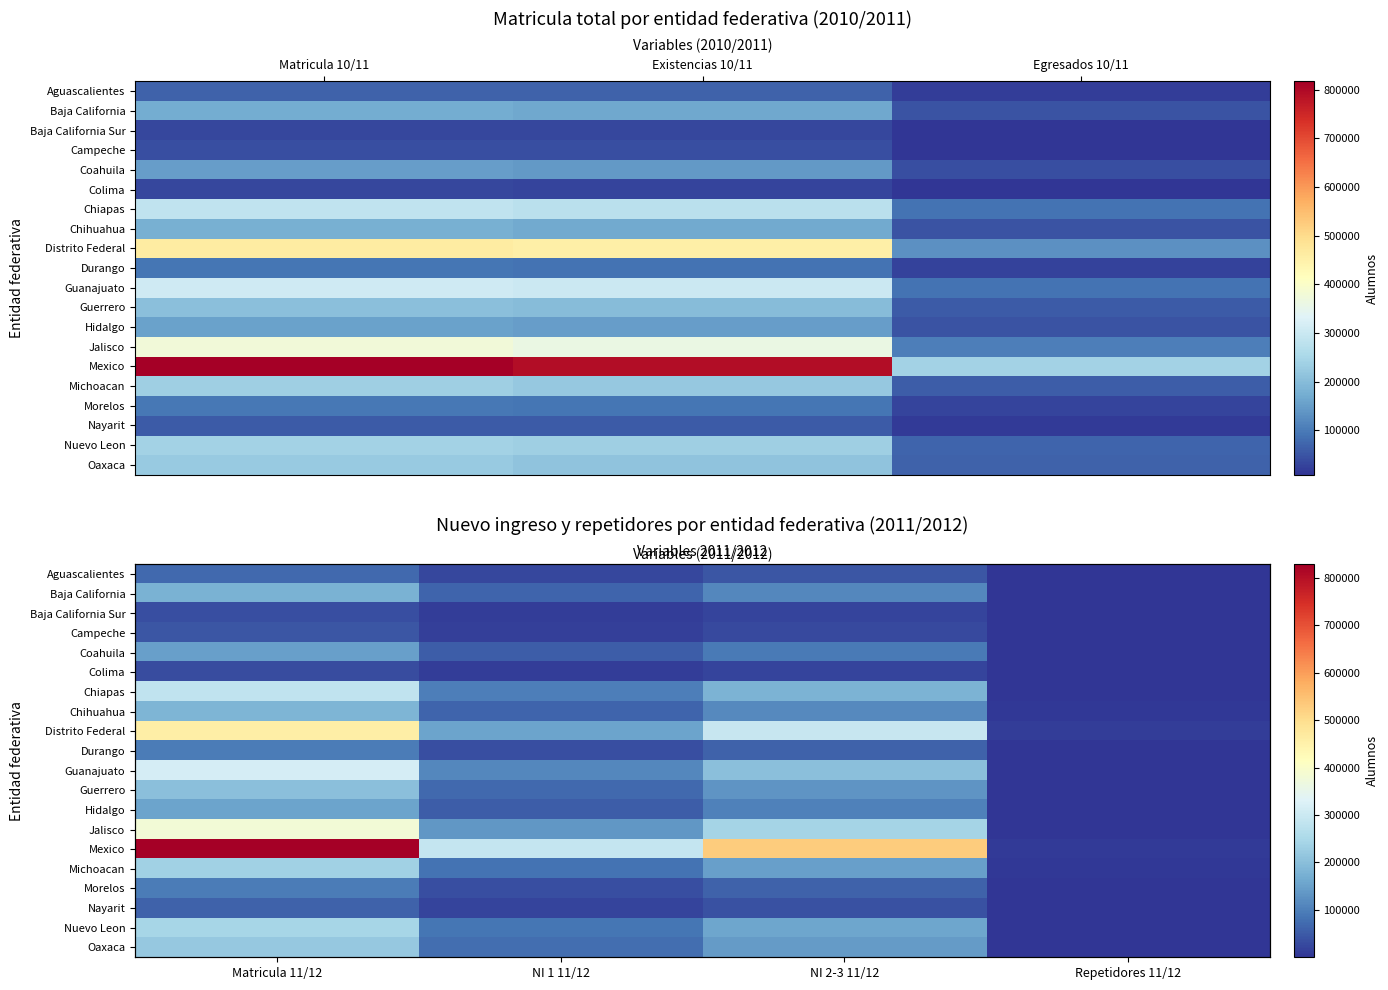

How many values in the Guerrero series exceed 131682?

1